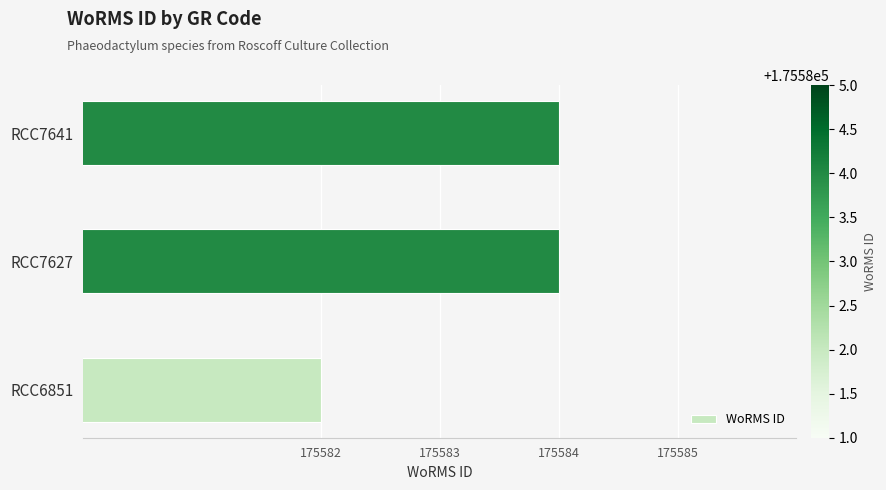

Does the chart contain stacked bars?

No